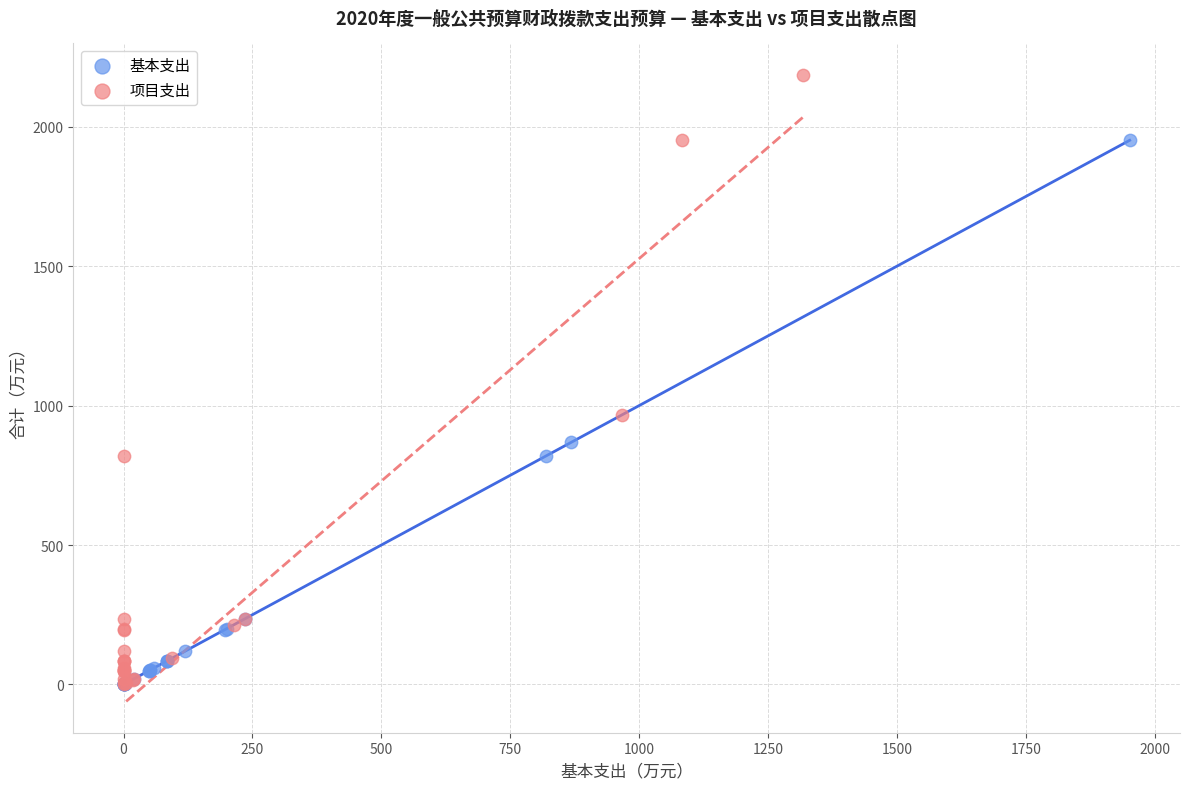

Which series has the widest spread of Y values?

项目支出